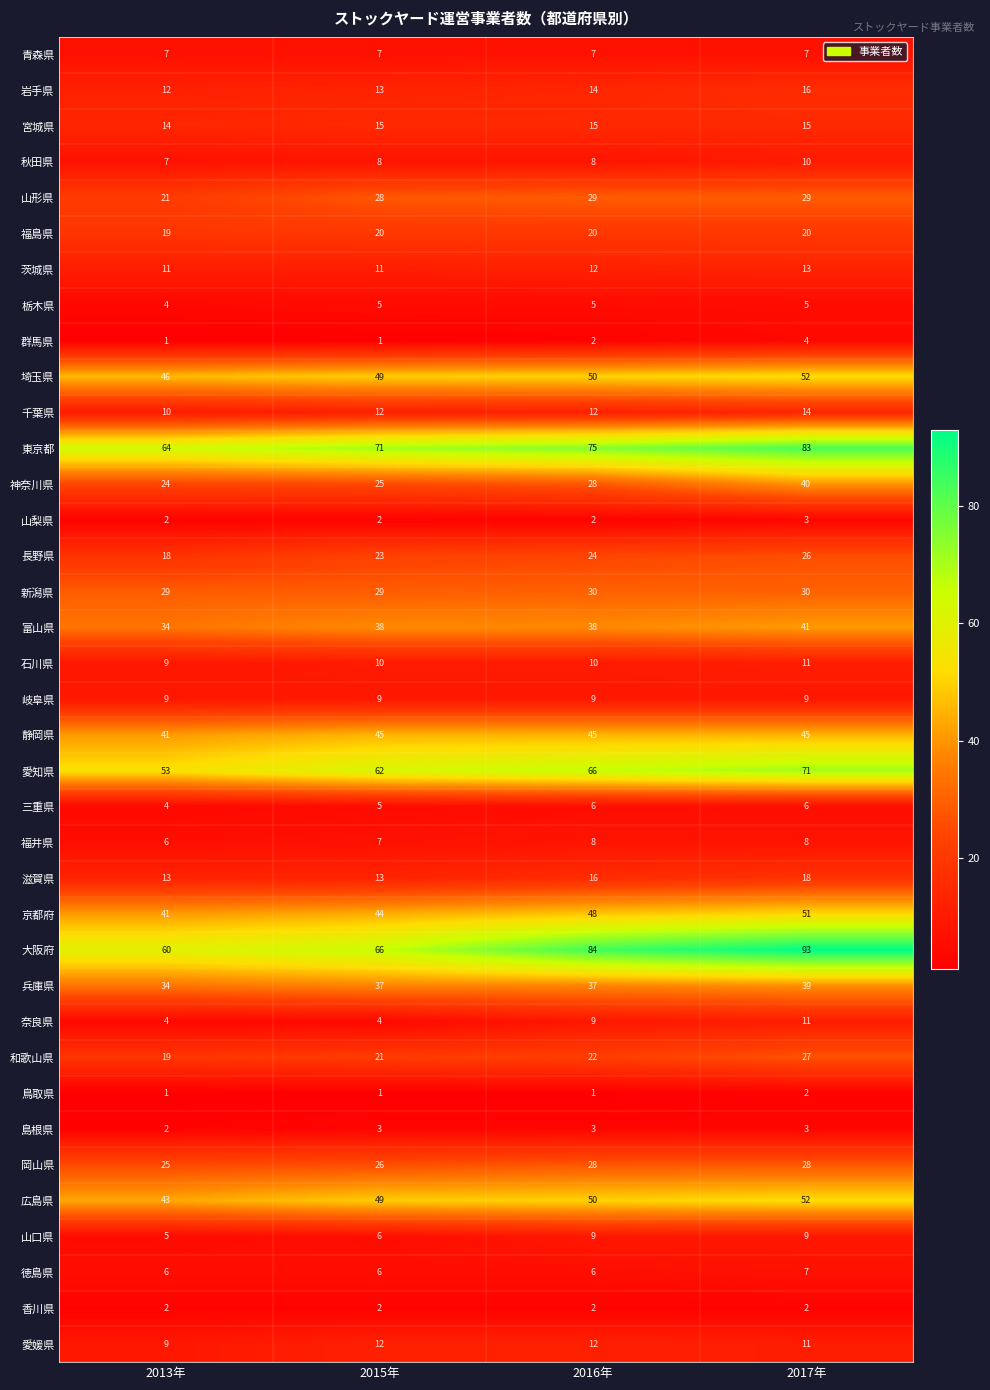

Which category has the highest value in the 広島県 series?

2017年